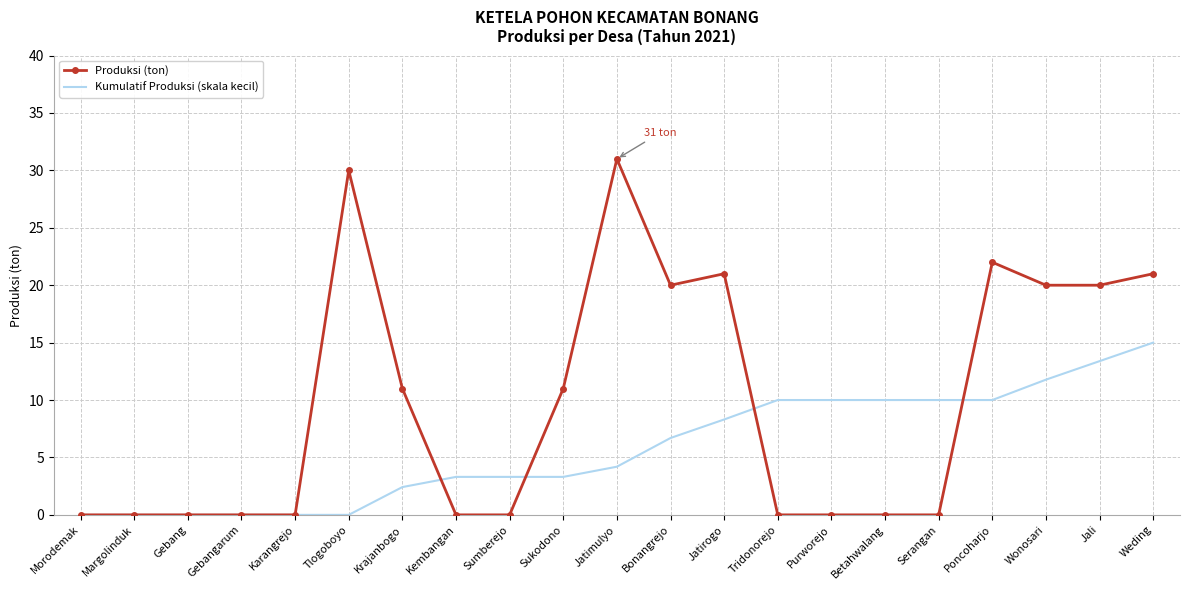

Which series has the widest spread of values?

Produksi (ton)